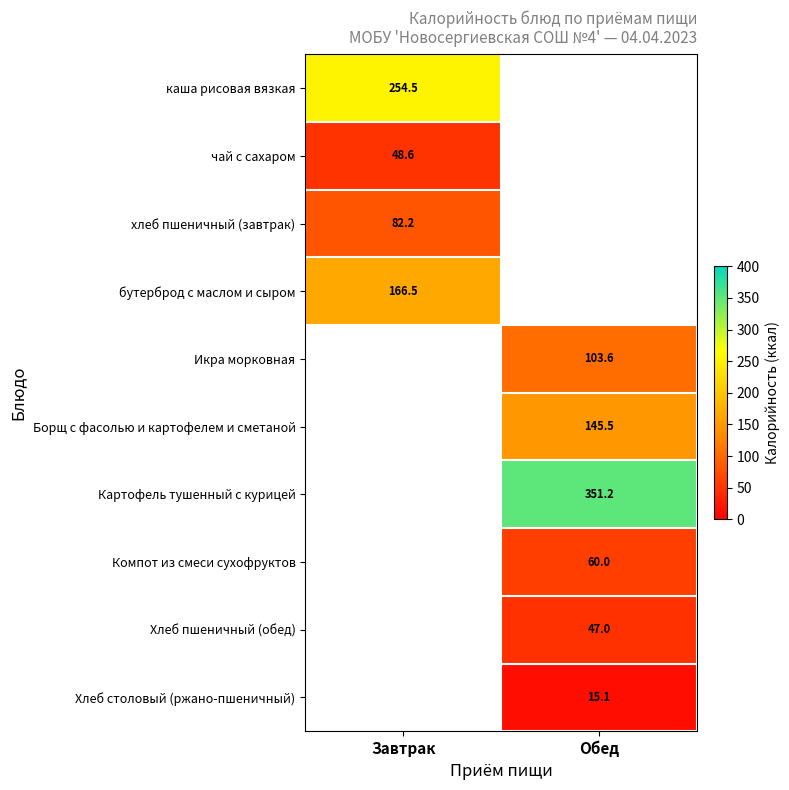

The value of Компот из смеси сухофруктов at Обед is 106.5. True or false?

False